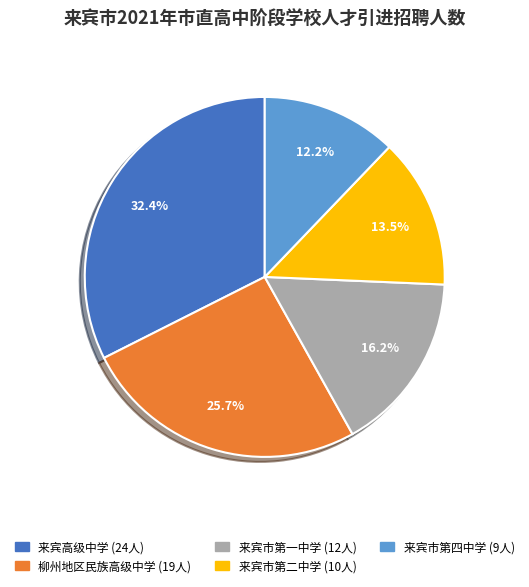

To the nearest percent, what is the difference between the largest and smallest slice percentages?

20%